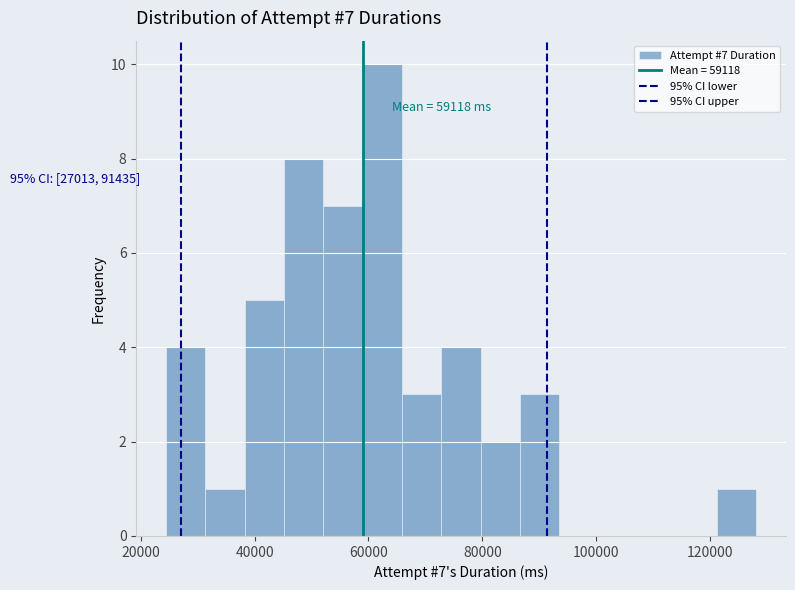

Around what value on the x-axis is the tallest bar? Give the approximate position of its centre, as read against the axis.

62000